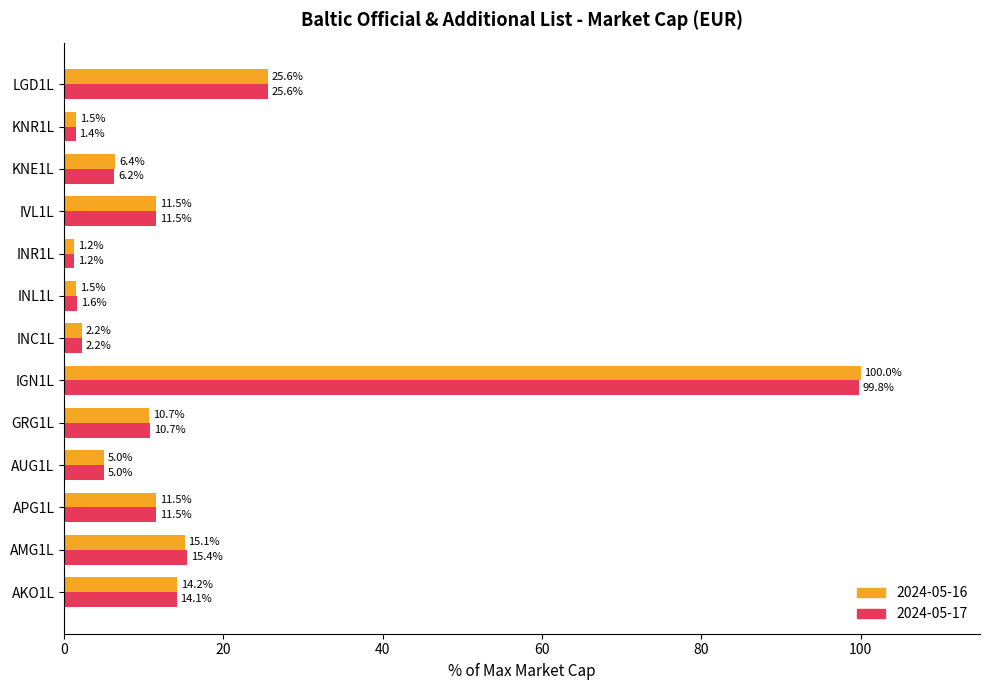

At AKO1L, list the series in order from largest to smallest.

2024-05-16, 2024-05-17